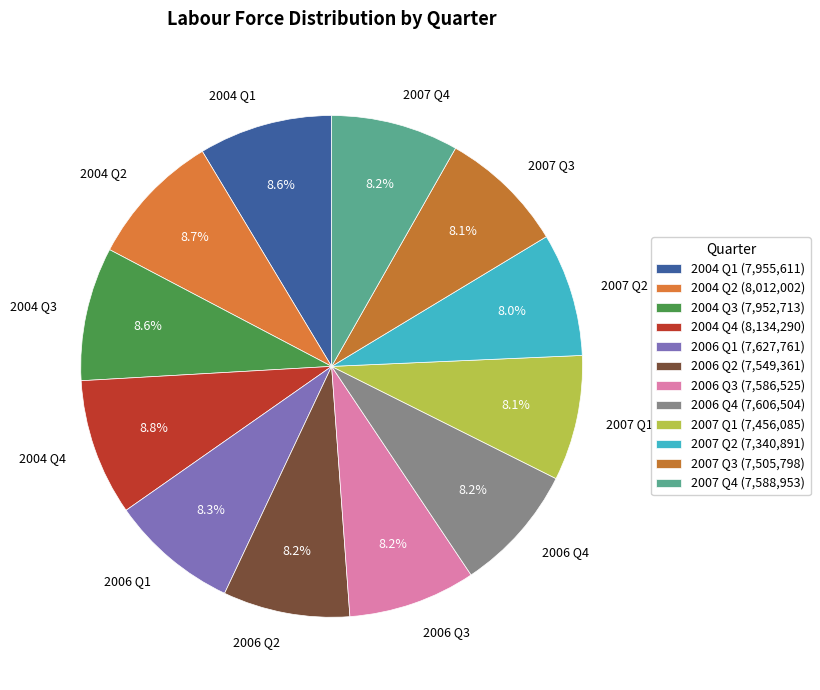

To the nearest percent, what is the average slice percentage?

8%